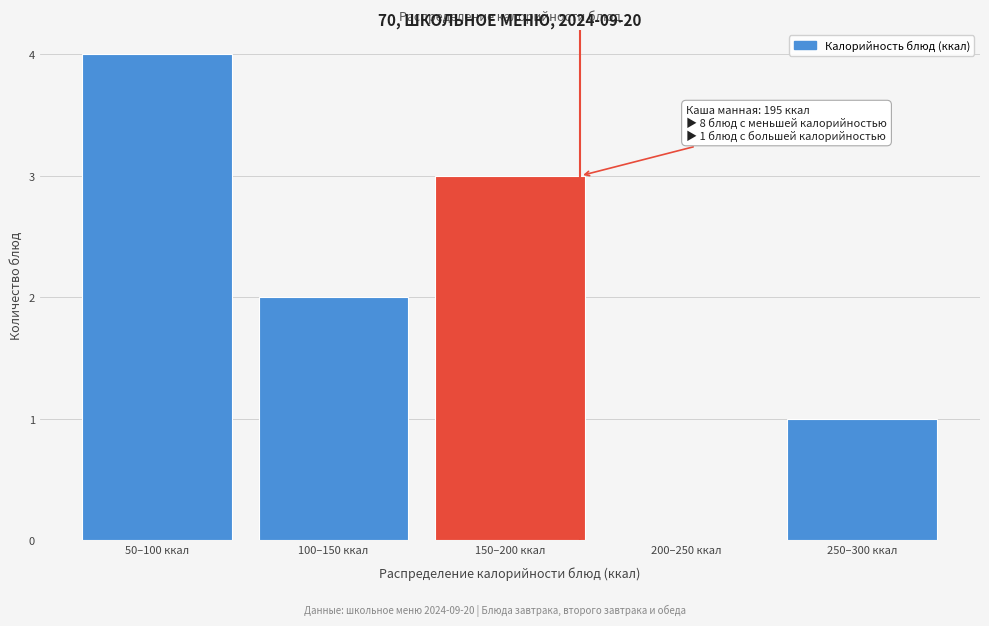

Reading right to left, transcribe all the data shown in this chart.

250–300 ккал=1	200–250 ккал=0	150–200 ккал=3	100–150 ккал=2	50–100 ккал=4